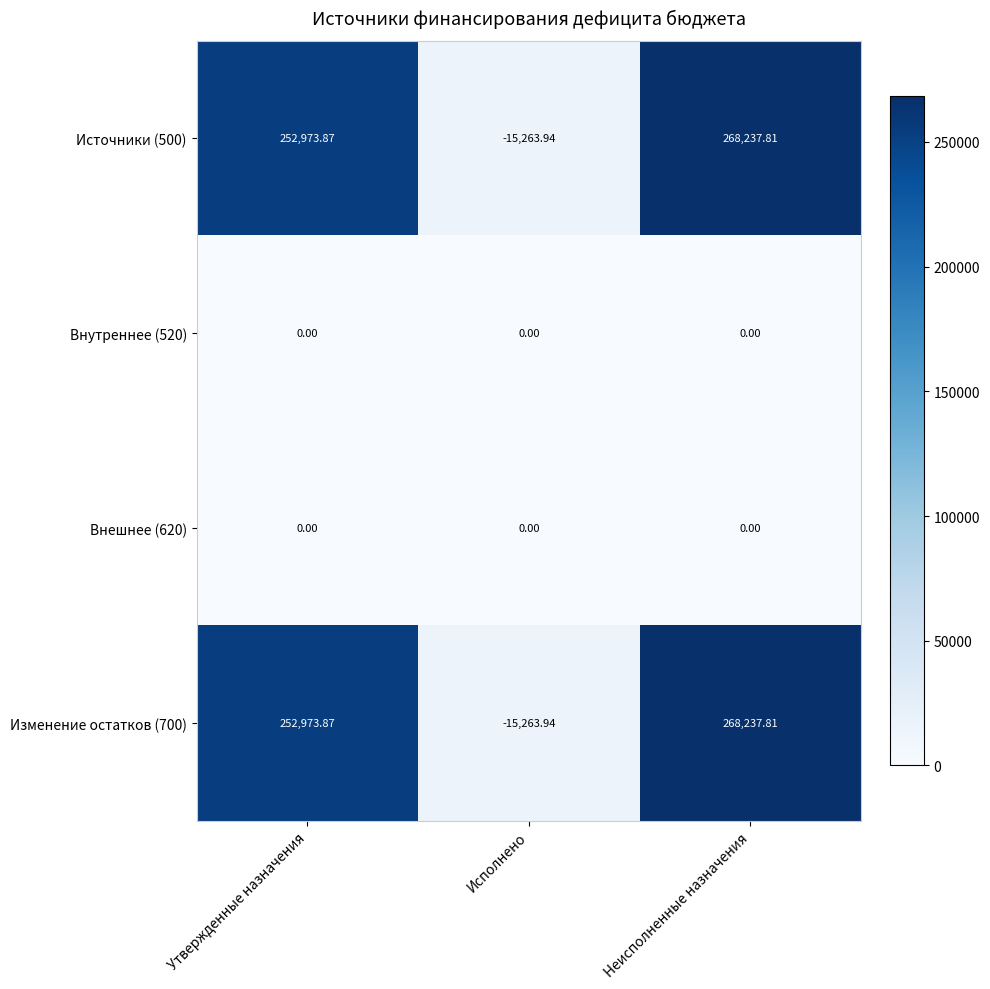

Which category has the highest value across all series?

Неисполненные назначения